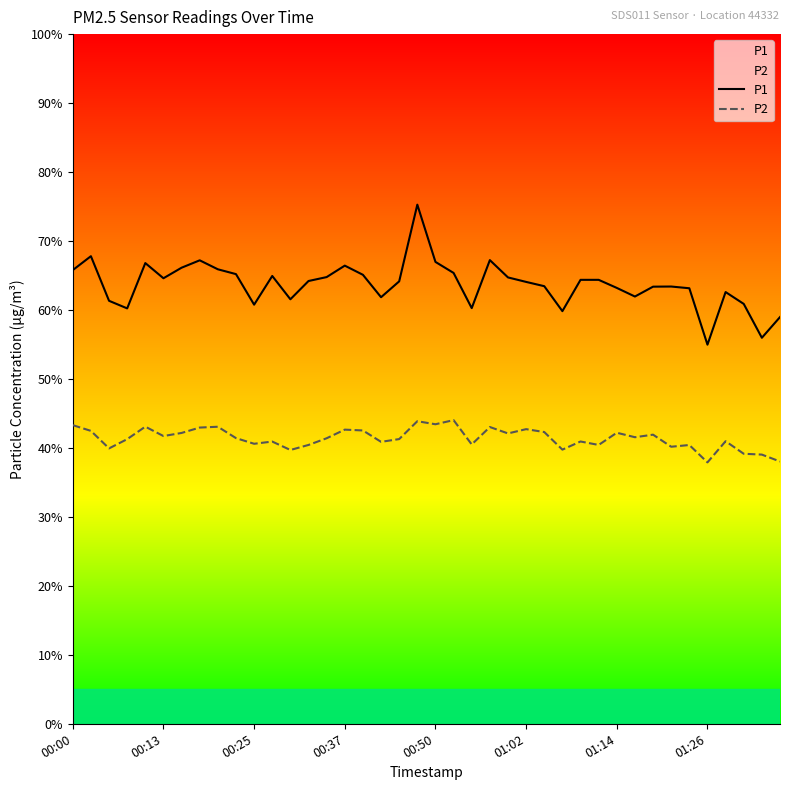

What are all the series names shown in the legend?

P1, P2